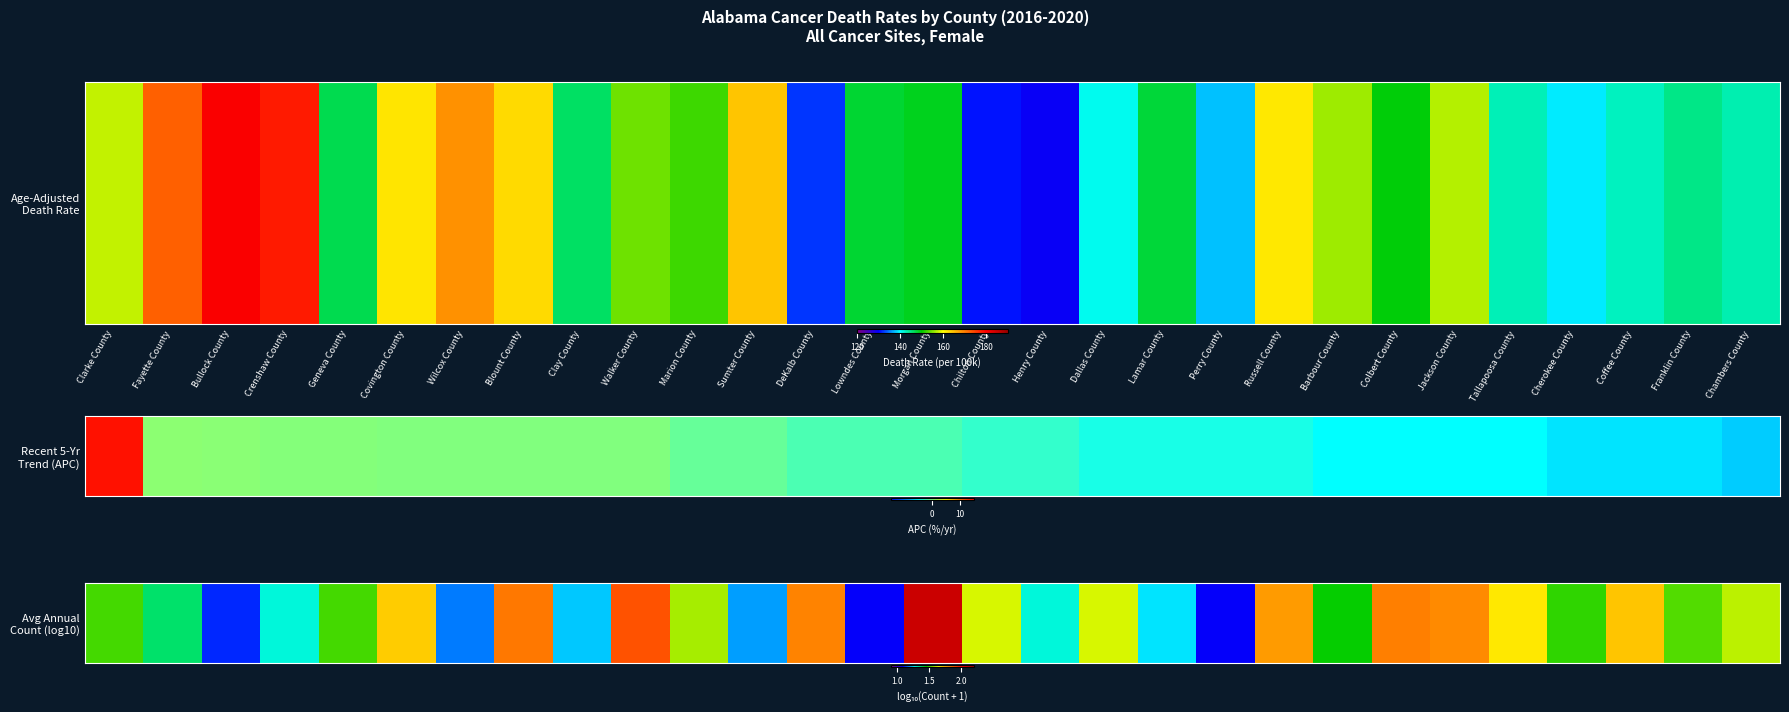

Which category has the highest value across all series?

Morgan County